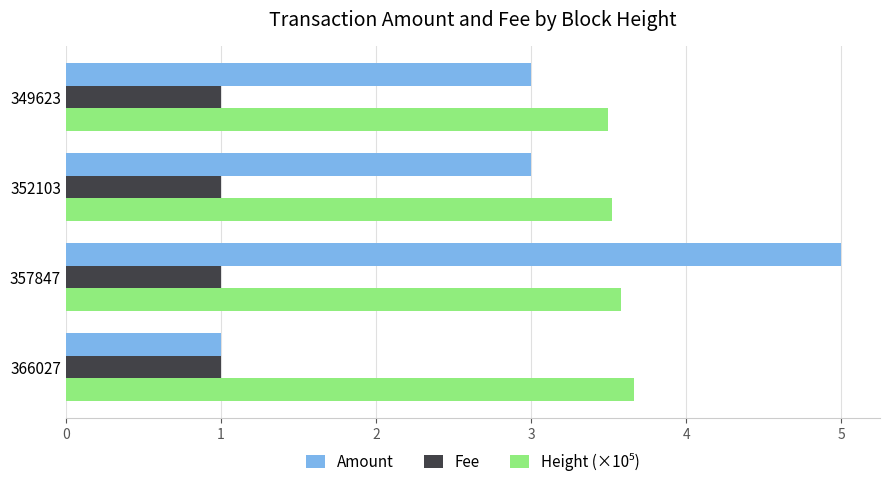

Is the value of Amount at 357847 greater than the value of Fee at 357847?

Yes